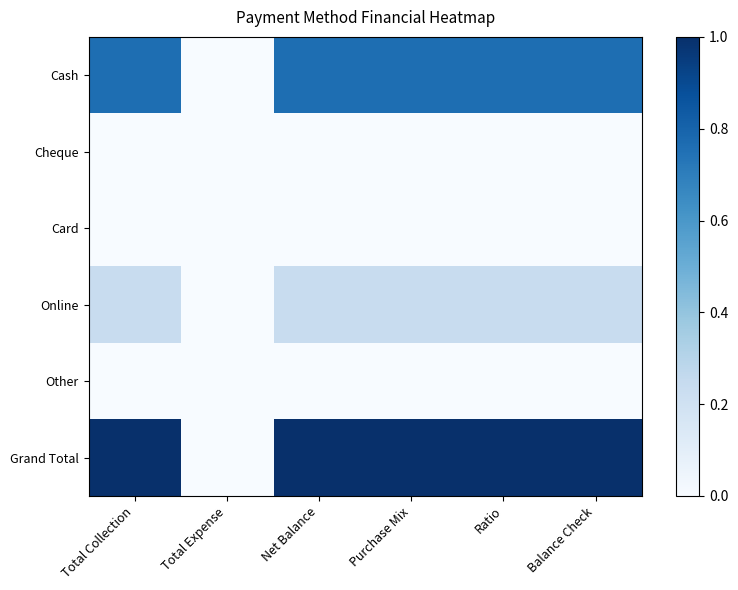

Rank the series by their maximum value, from lowest to highest.

Cheque, Card, Other, Online, Cash, Grand Total